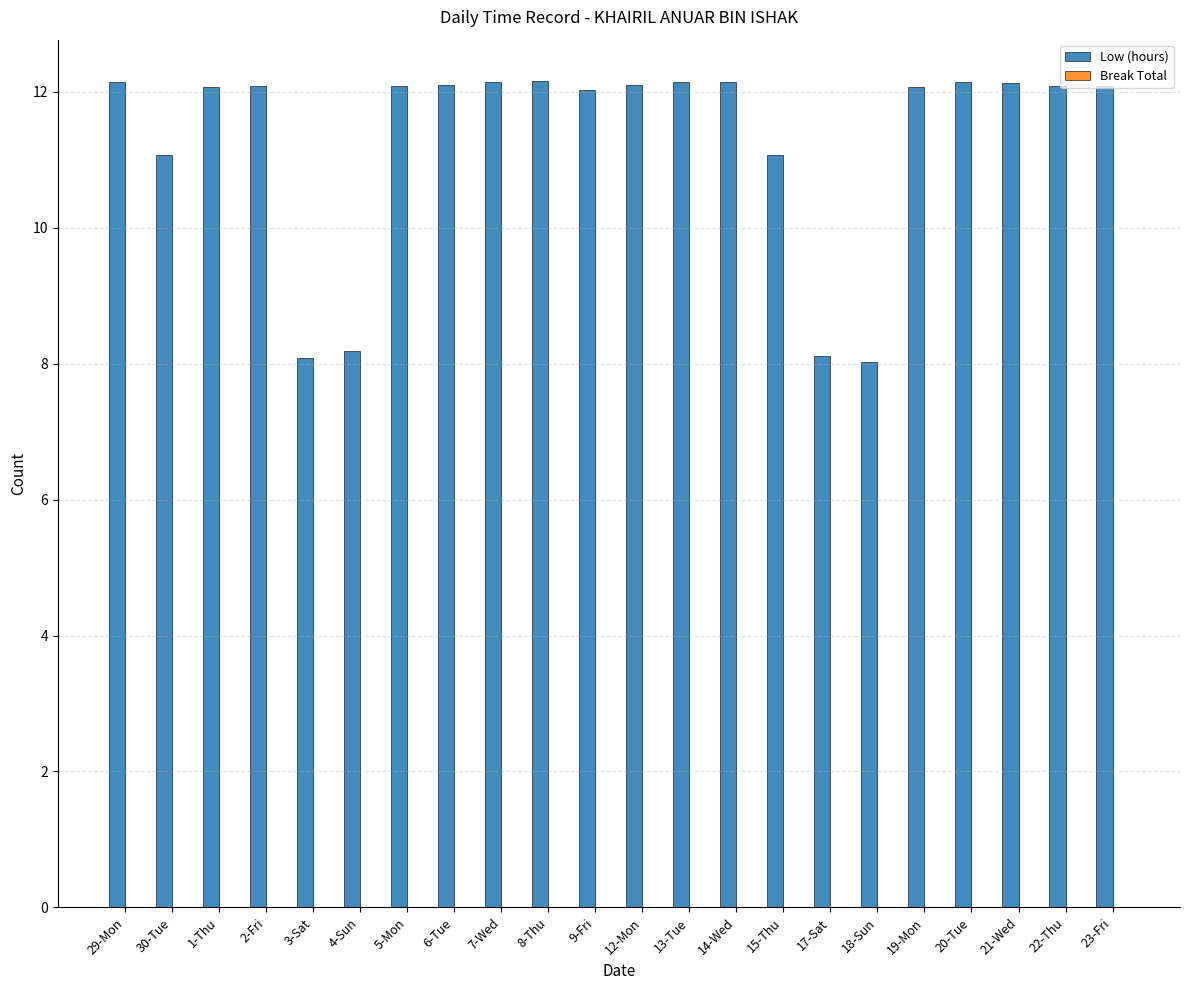

What is the maximum value shown in the chart?

12.2